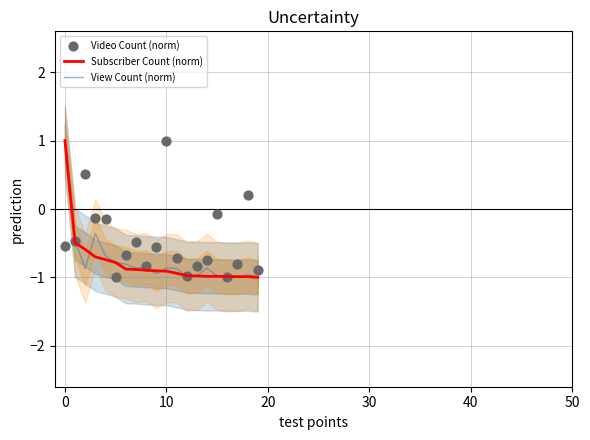

Which series has the largest total across all categories?

Video Count (norm)